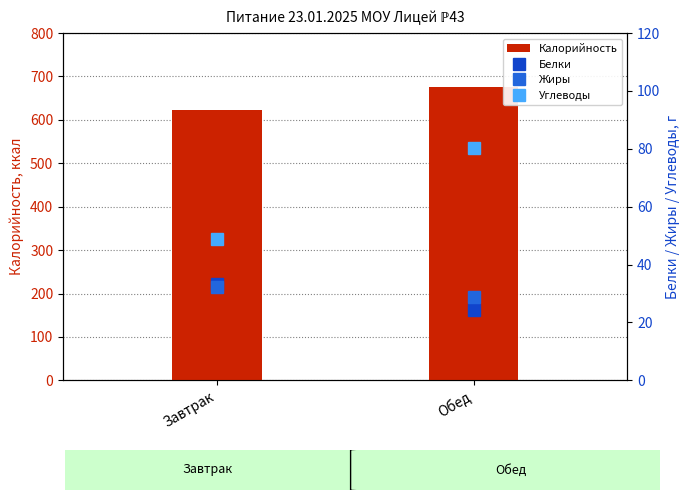

Which series has the largest total across all categories?

Калорийность